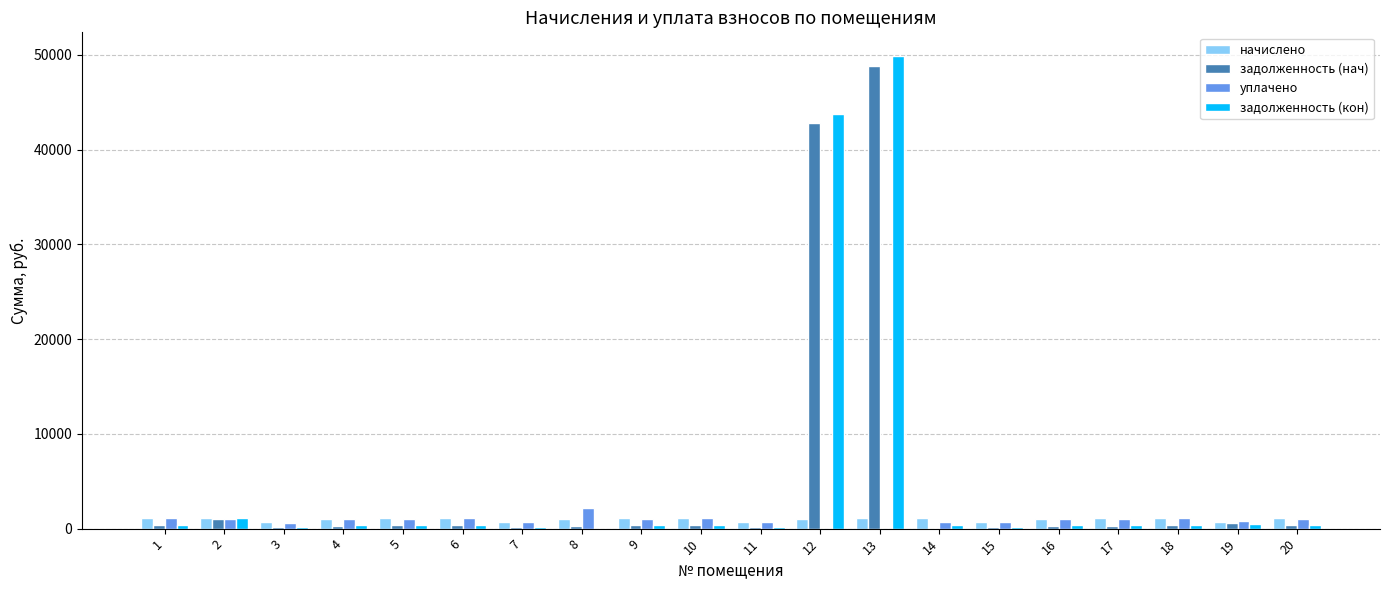

What is the difference between the уплачено values at 13 and 1?

1075.5